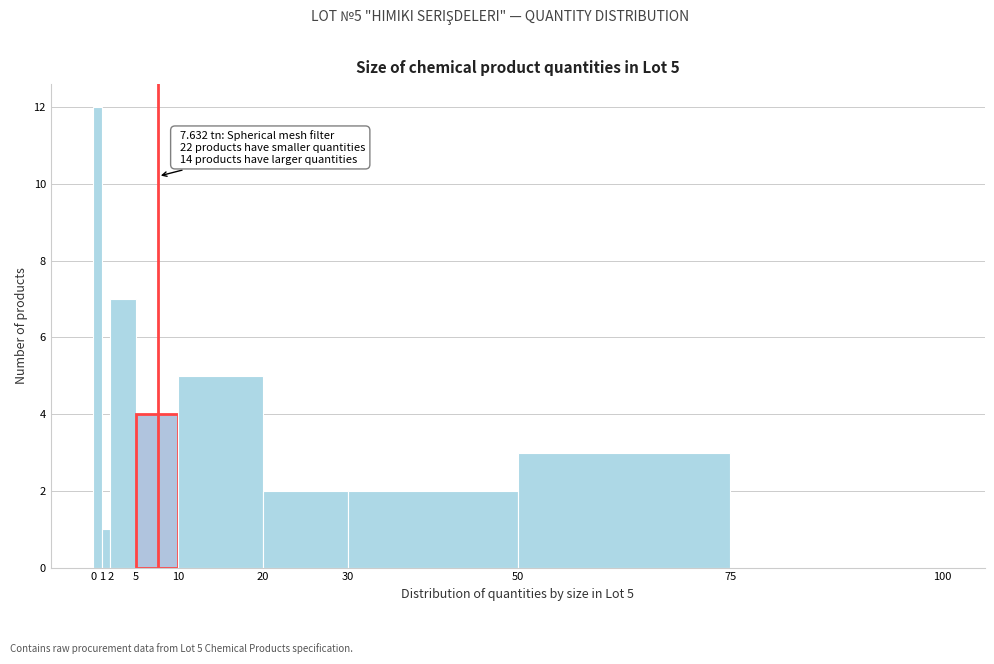

Which range on the x-axis has the tallest bar?

0 to 1